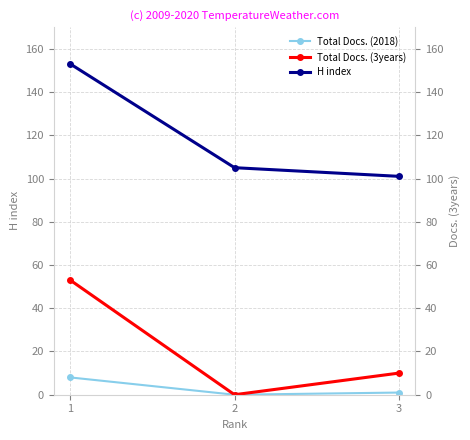

The Total Docs. (2018) series shows 2 at 1. True or false?

False